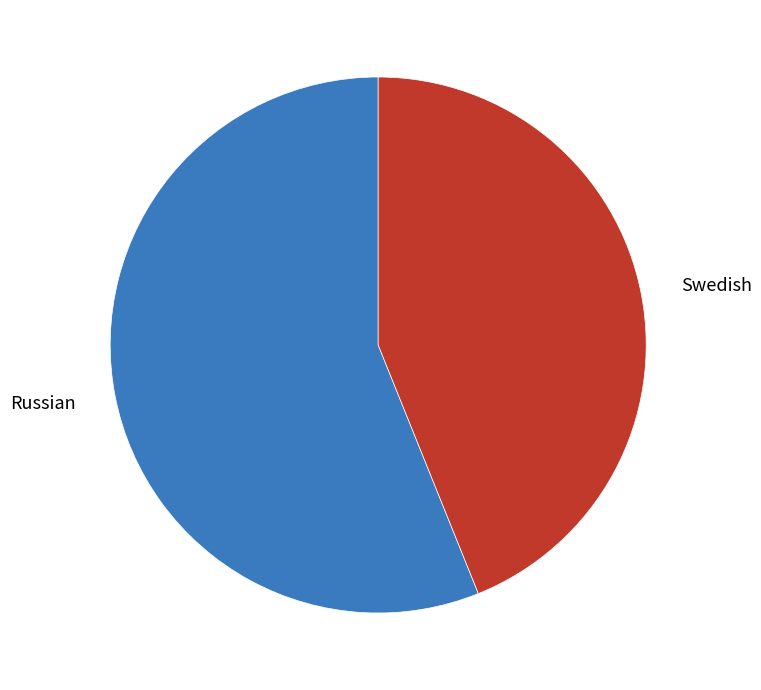

Does any single category account for the majority?

Yes